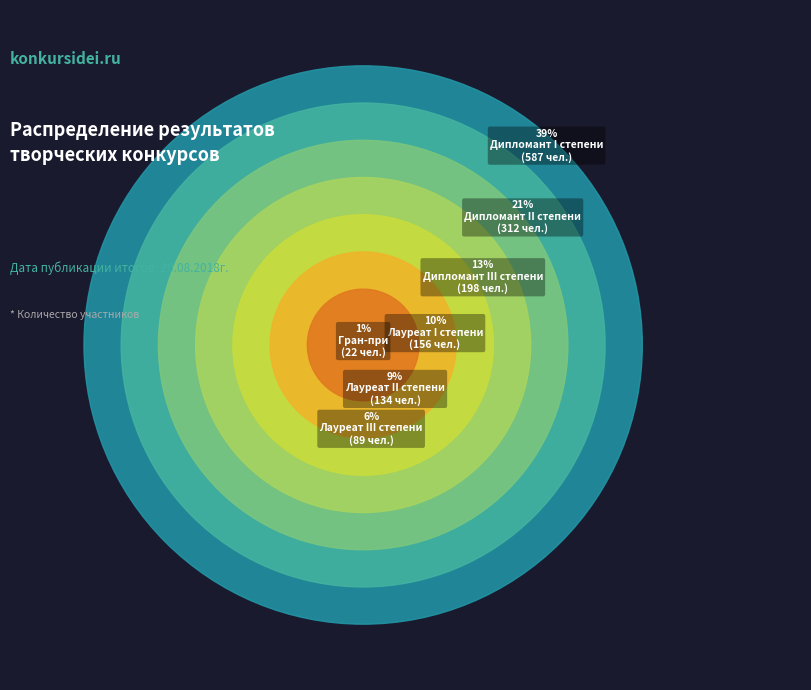

Does Лауреат III степени account for over 50% of the chart?

No